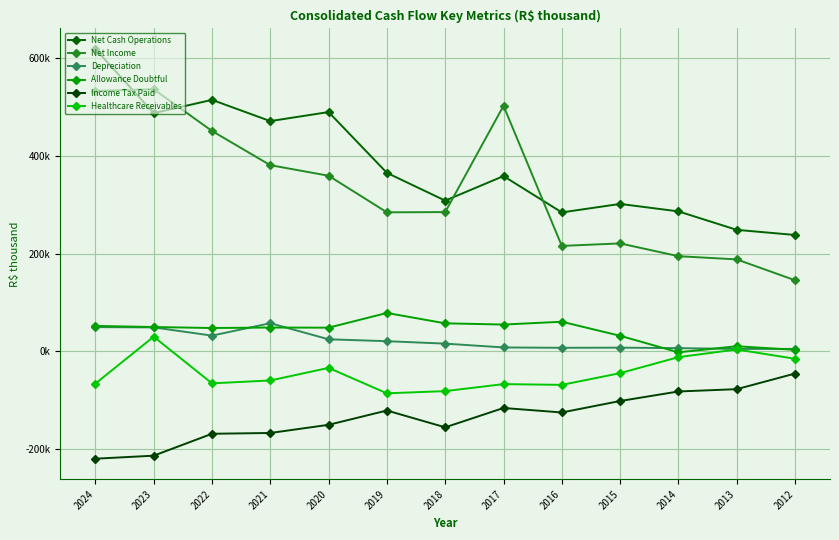

Between 2013 and 2022, which is larger?

2022